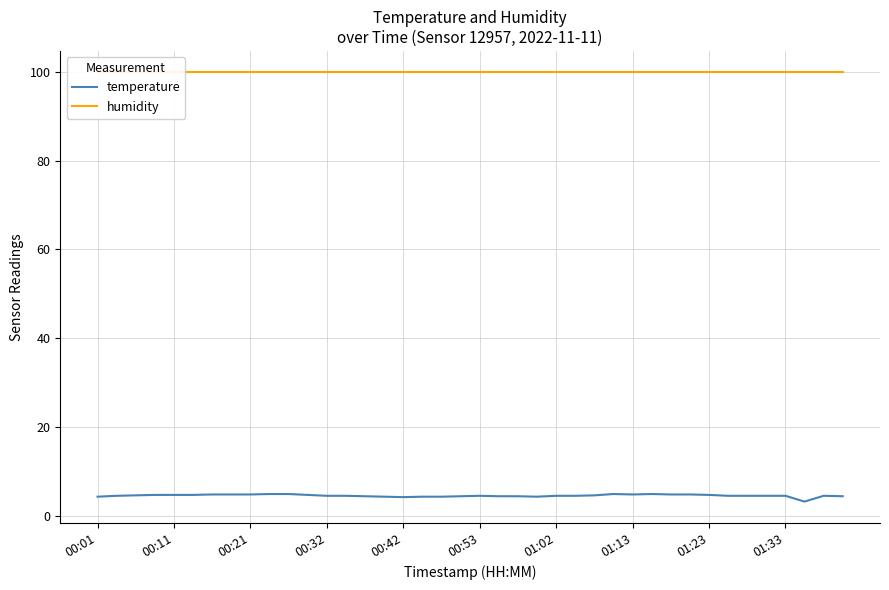

What value does the humidity series have at 30?

99.9